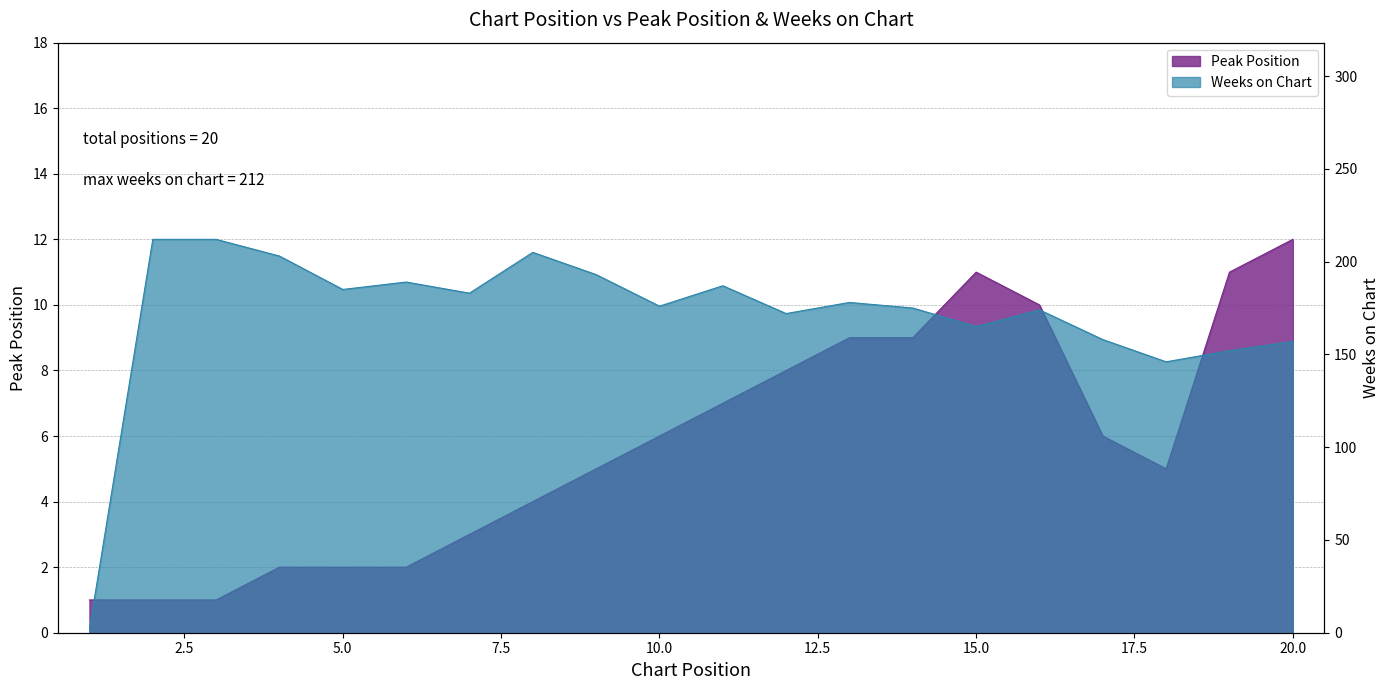

What are all the series names shown in the legend?

Peak Position, Weeks on Chart